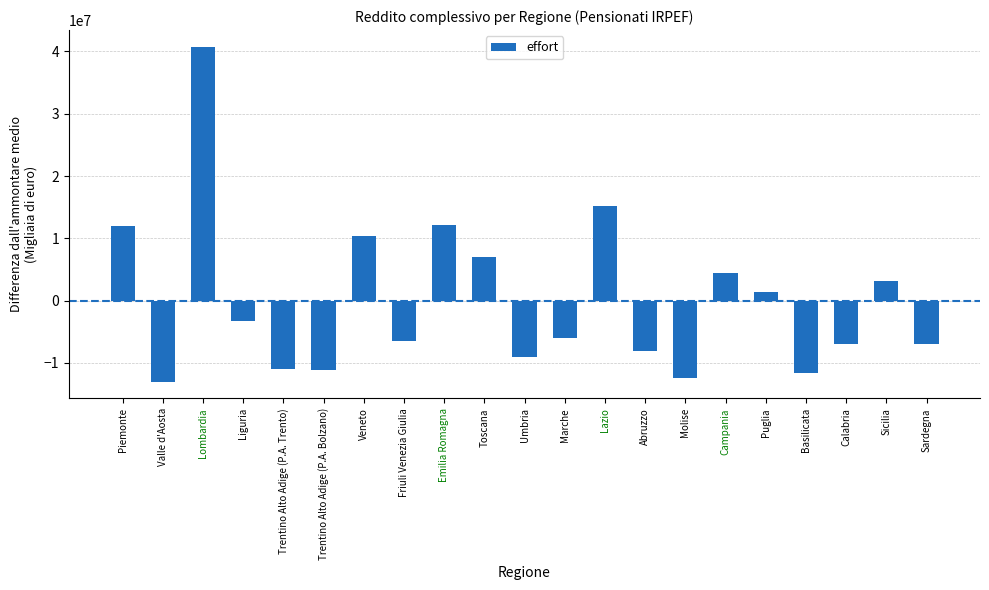

Which has a higher value, Toscana or Calabria?

Toscana